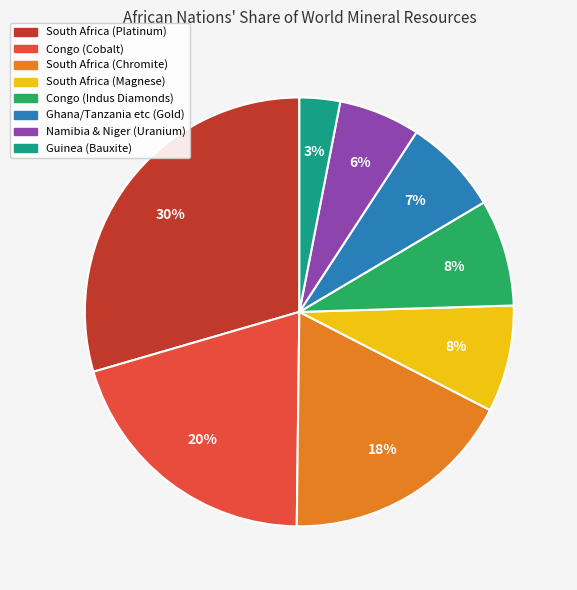

To the nearest percent, what is the difference between the Congo (Indus Diamonds) and South Africa (Chromite) slice percentages?

10%